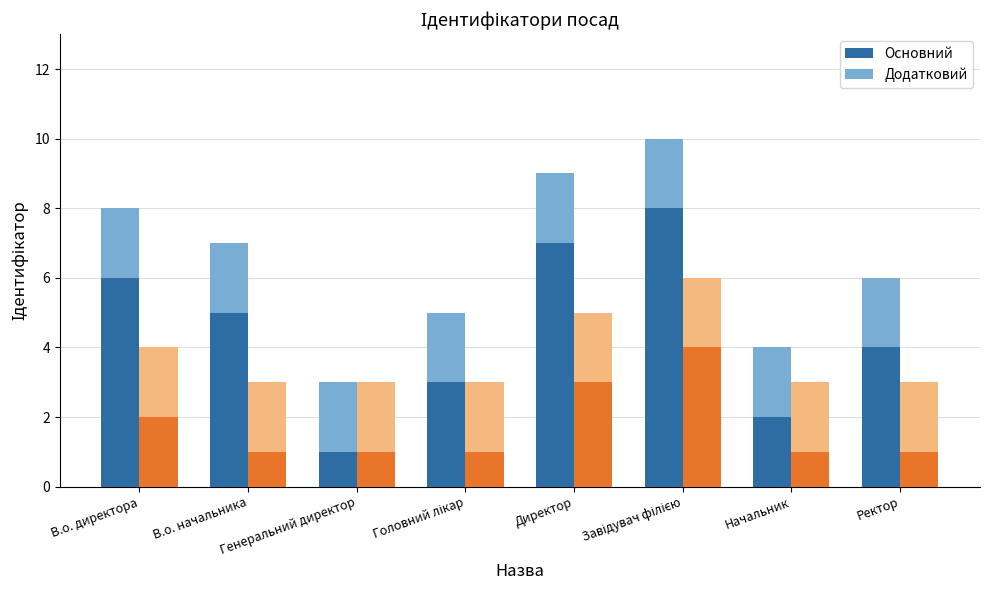

What is the maximum value shown in the chart?

10